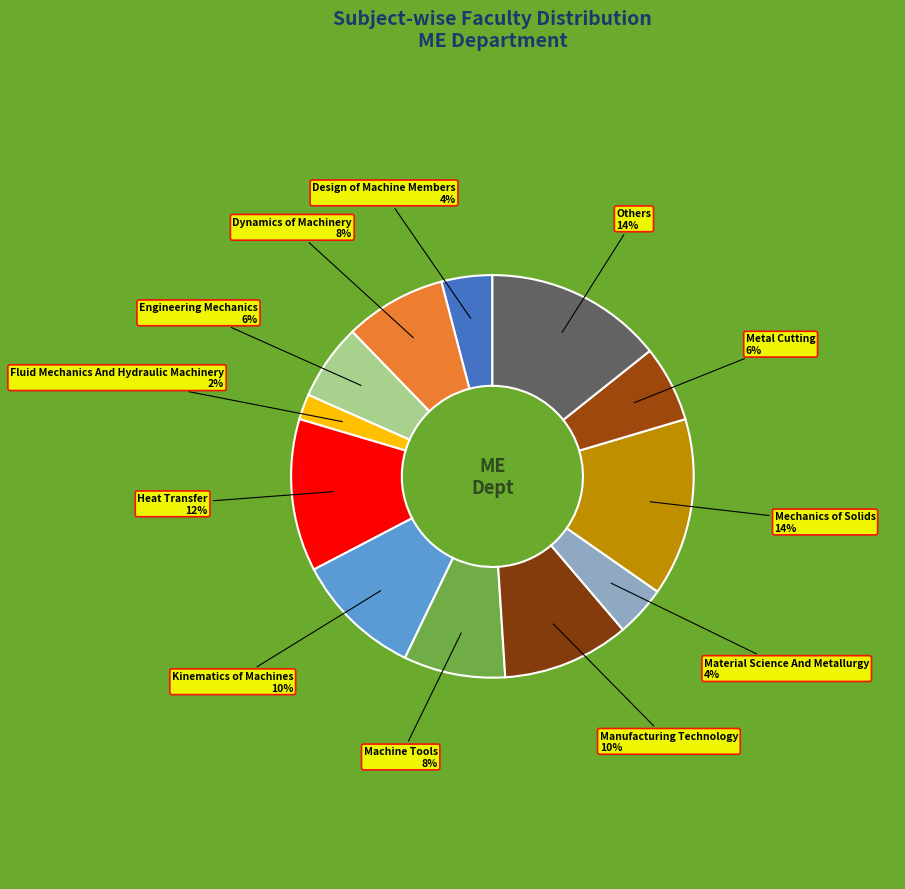

How many segments does this pie chart have?

12